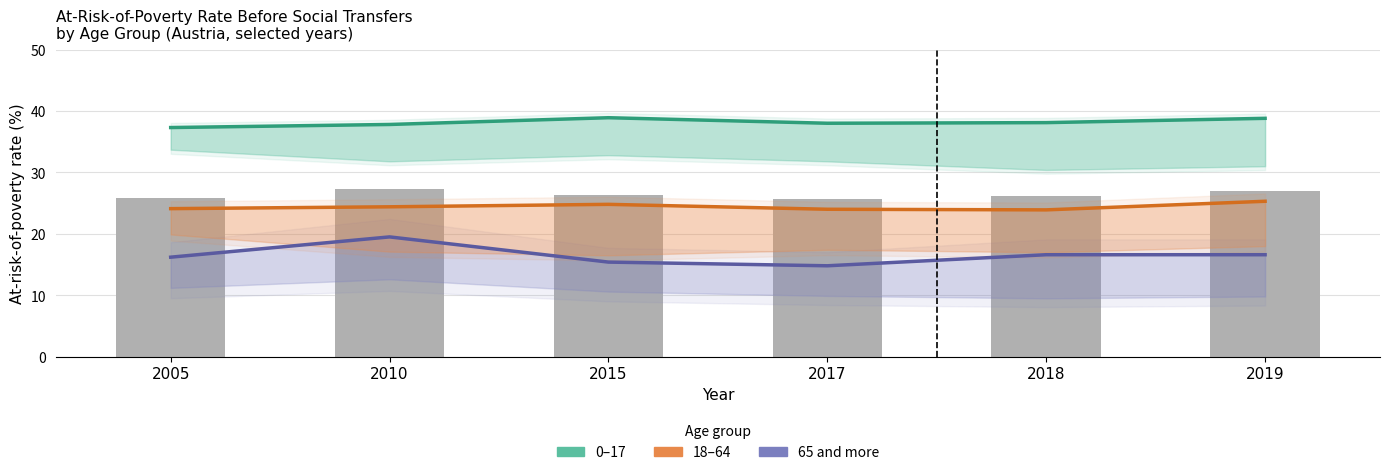

Which has a higher value, 2017 or 2015?

2015